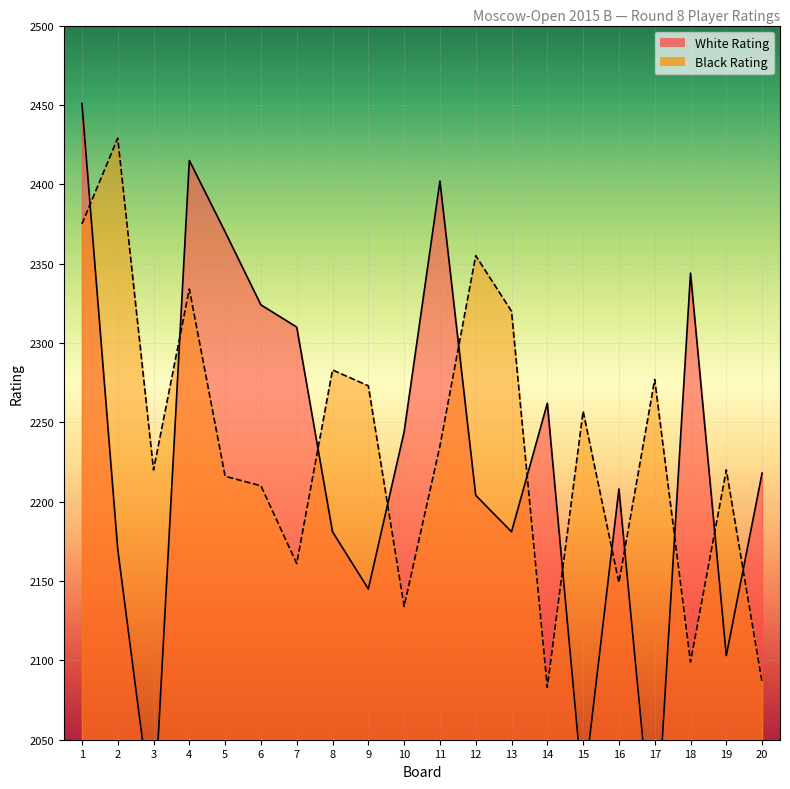

Reading left to right, what are all the values shown in this chart?

White Rating: 1=2451	2=2170	3=1996	4=2415	5=2370	6=2324	7=2310	8=2181	9=2145	10=2244	11=2402	12=2204	13=2181	14=2262	15=2016	16=2208	17=1971	18=2344	19=2103	20=2218
Black Rating: 1=2375	2=2429	3=2220	4=2334	5=2216	6=2210	7=2161	8=2283	9=2273	10=2134	11=2235	12=2355	13=2320	14=2083	15=2257	16=2149	17=2277	18=2099	19=2220	20=2086